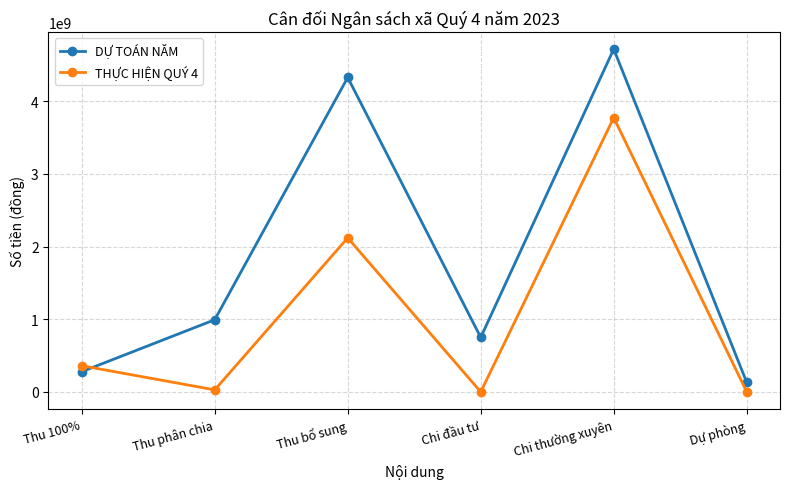

Reading left to right, transcribe all the data shown in this chart.

DỰ TOÁN NĂM: Thu 100%=278000000	Thu phân chia=993200000	Thu bổ sung=4328354000	Chi đầu tư=750000000	Chi thường xuyên=4719026000	Dự phòng=130528000
THỰC HIỆN QUÝ 4: Thu 100%=360510000	Thu phân chia=27835257	Thu bổ sung=2120274000	Chi đầu tư=0	Chi thường xuyên=3774301995	Dự phòng=0